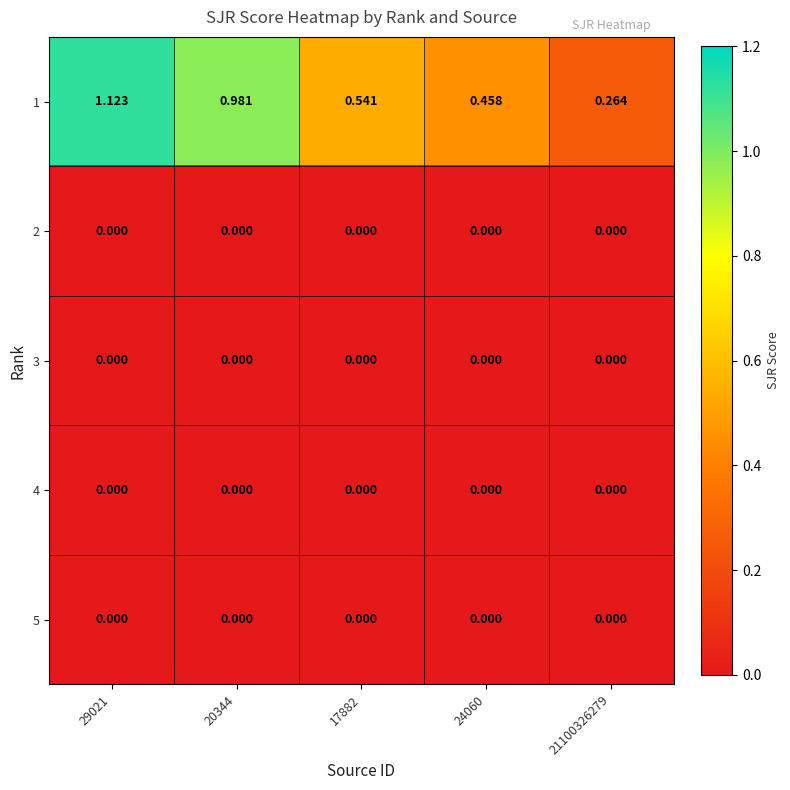

At which category is the sum across all series the highest?

29021